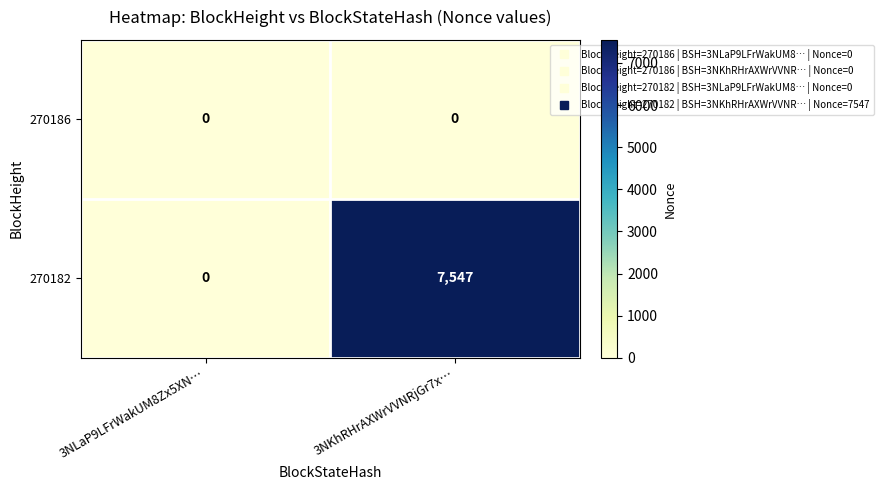

What is the sum of the 270182 values at 3NKhRHrAXWrVVNRjGr7x… and 3NLaP9LFrWakUM8Zx5XN…?

7547